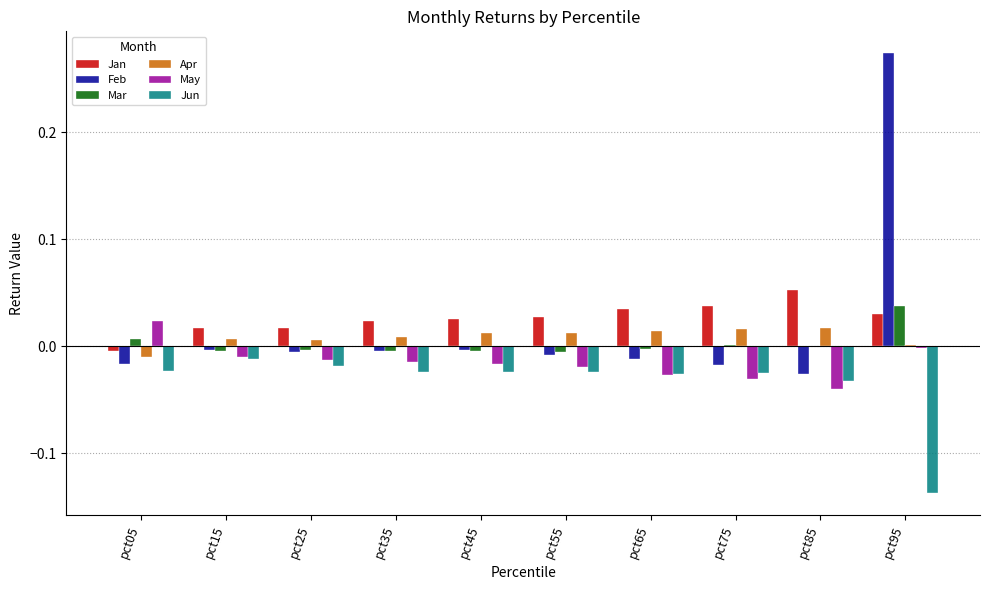

At which label does Mar reach its peak?

pct95